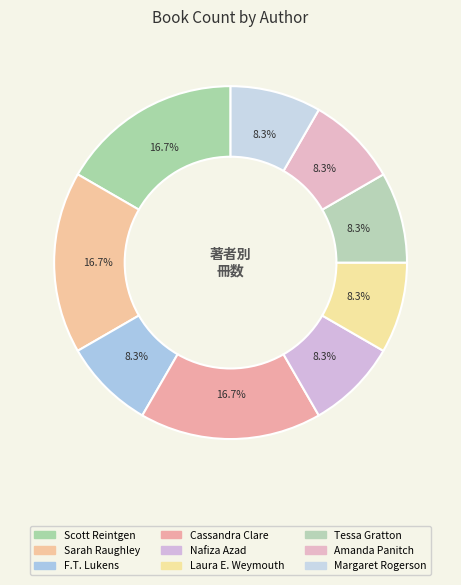

Between F.T. Lukens and Sarah Raughley, which is larger?

Sarah Raughley